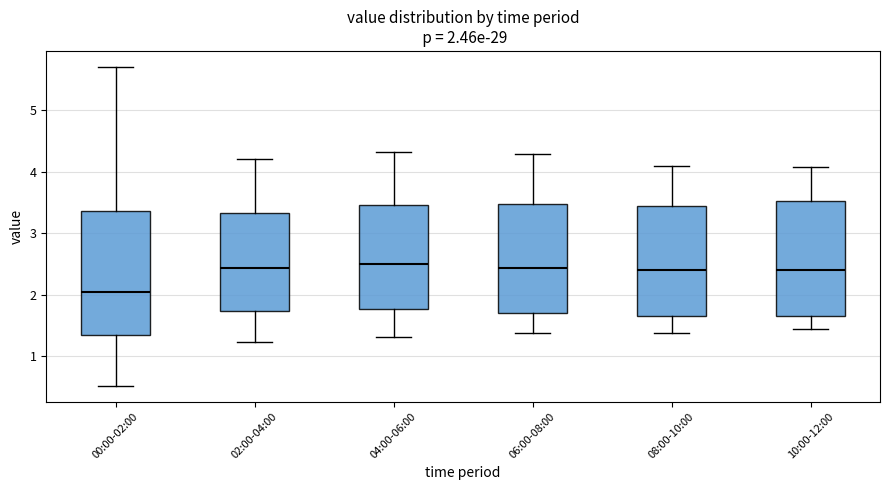

Which box is the tallest, from its lower edge to its upper edge?

00:00-02:00